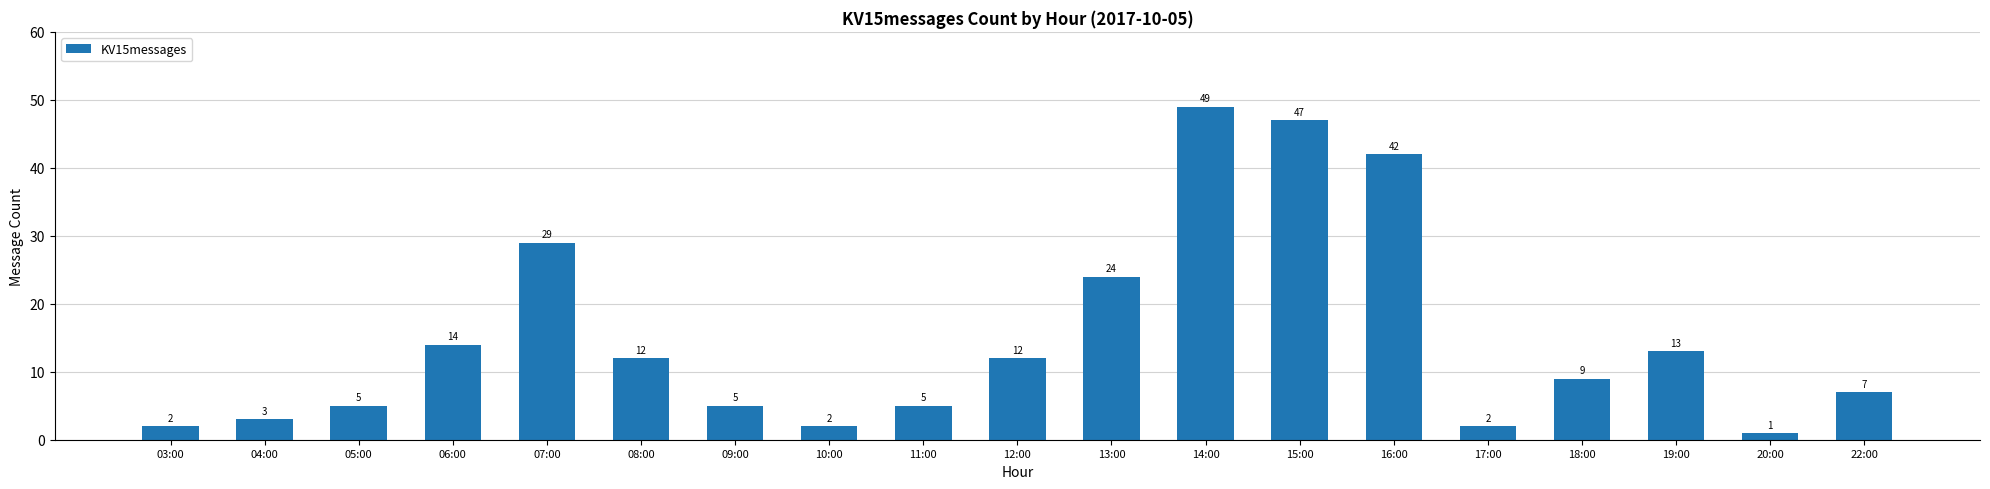

What is the label of the 14th bar from the right?

08:00